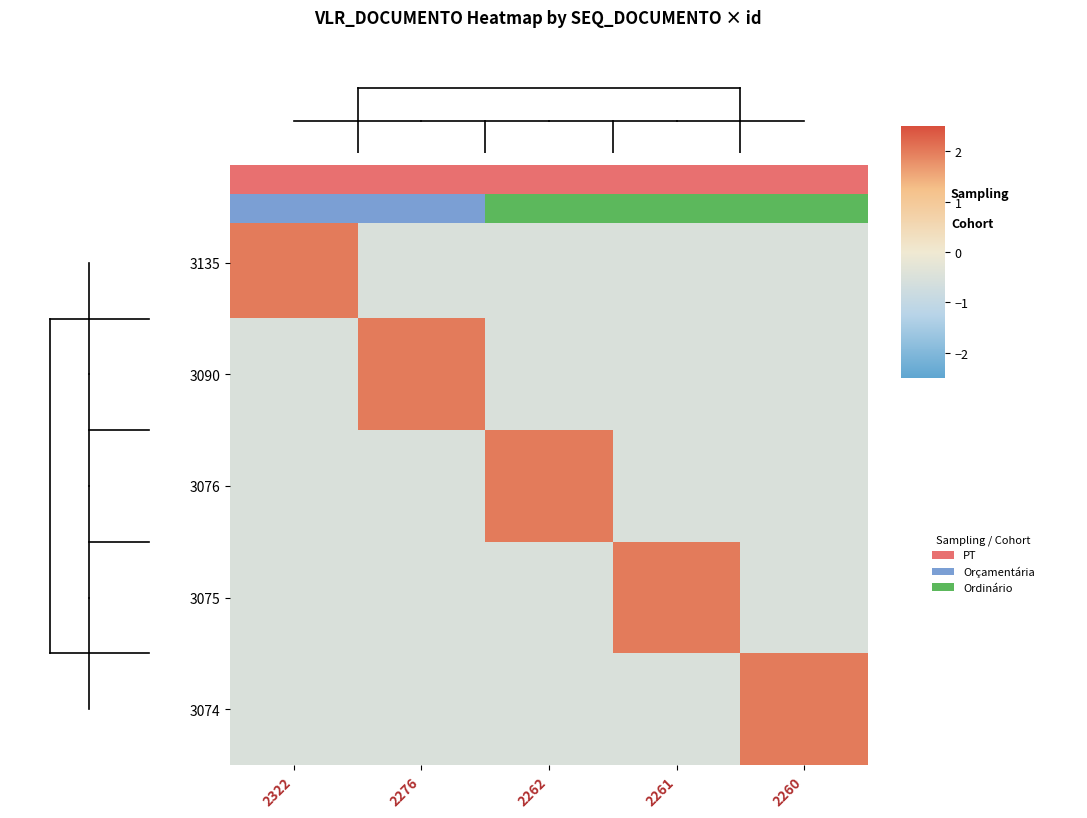

How many data points does each series have?

5